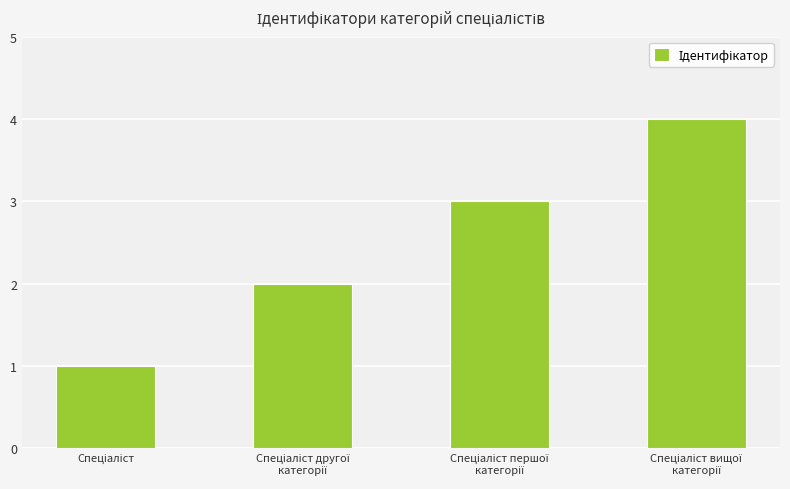

What is the greatest value displayed?

4